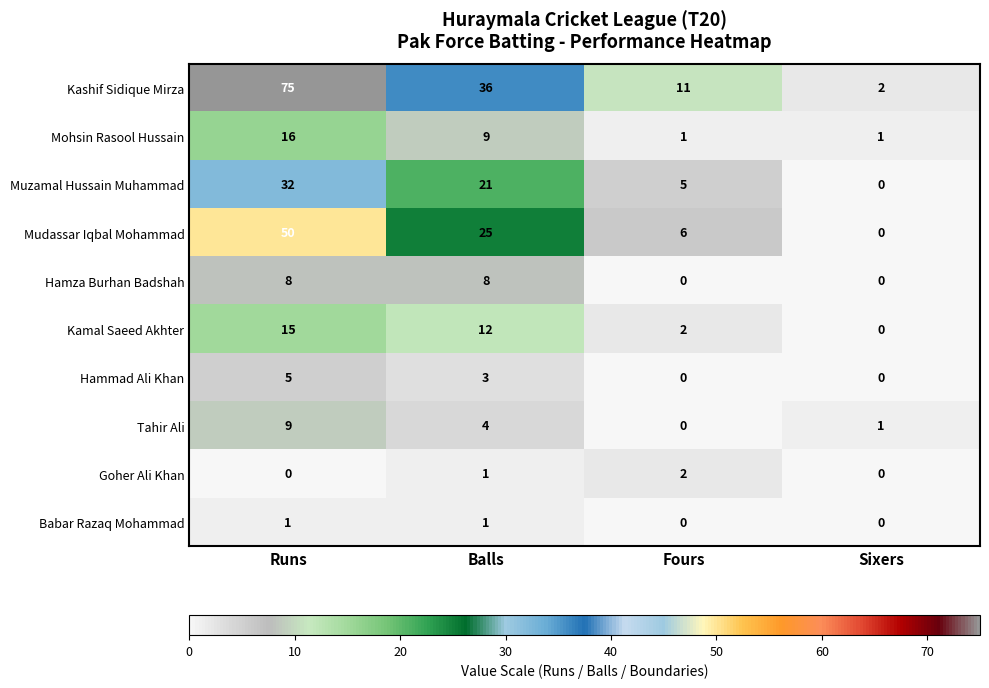

What is the difference between the Mudassar Iqbal Mohammad values at Fours and Balls?

19